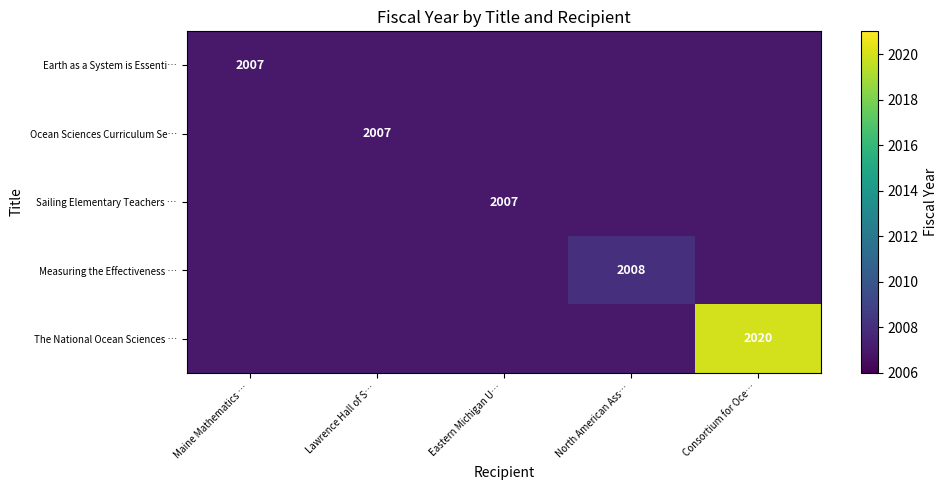

True or false: The National Ocean Sciences … has a value of 569 at Consortium for Oce….

False